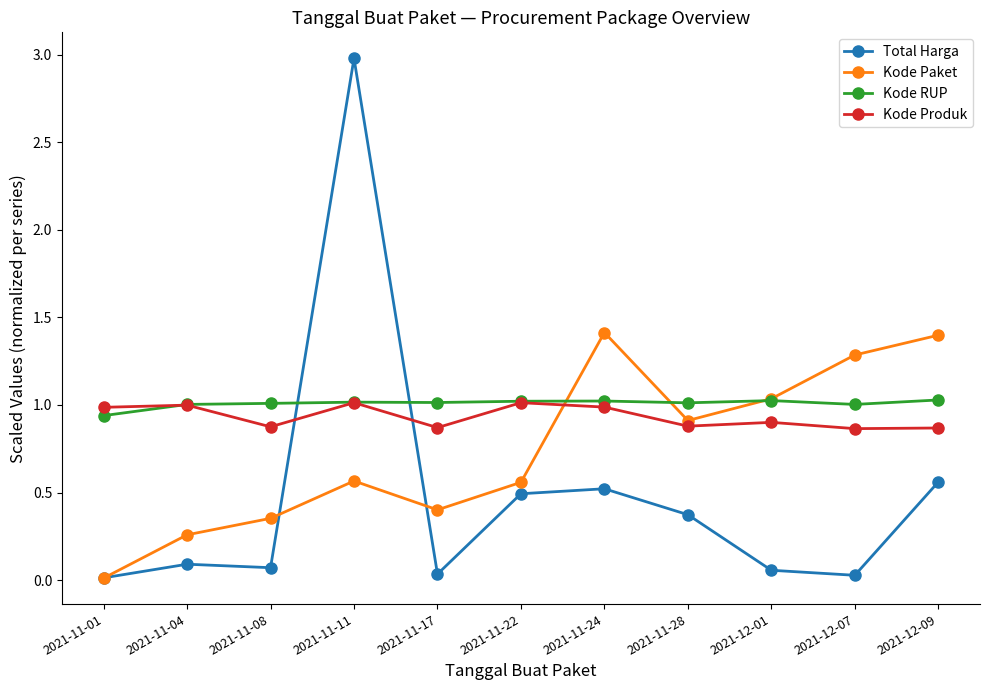

How many intersections are there between Kode RUP and Total Harga?

2